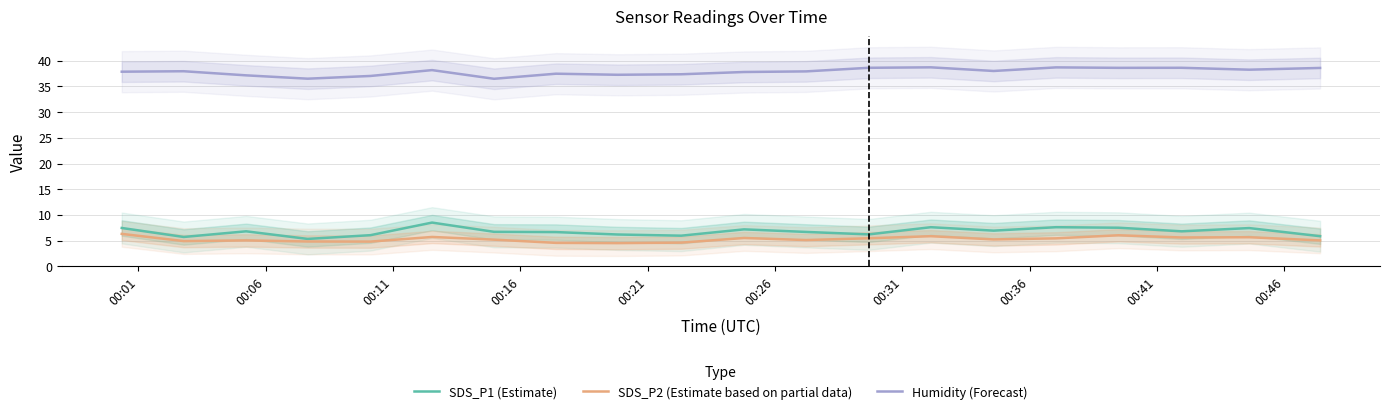

What is the minimum value for SDS_P1 (Estimate)?

5.3